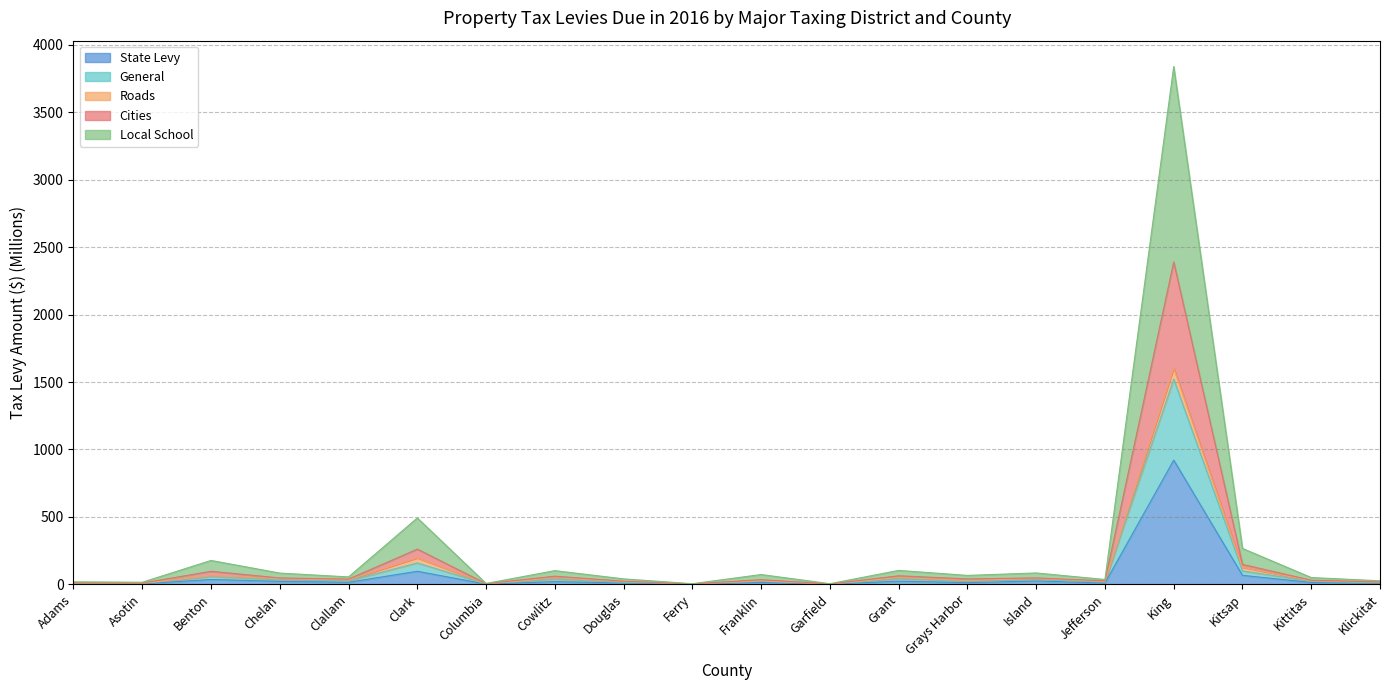

Which series has the largest total across all categories?

Local School